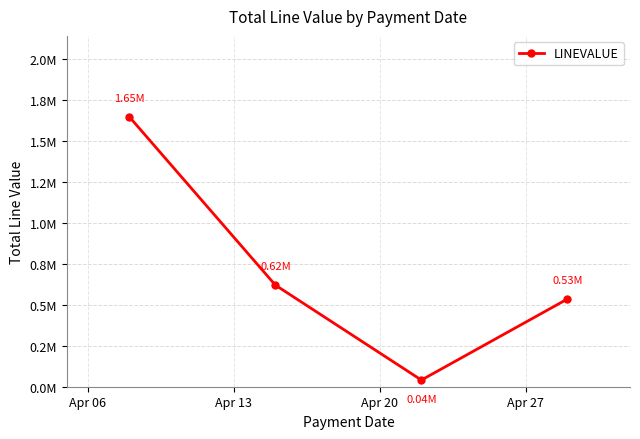

True or false: there are more than 0 points higher than both neighbors.

False